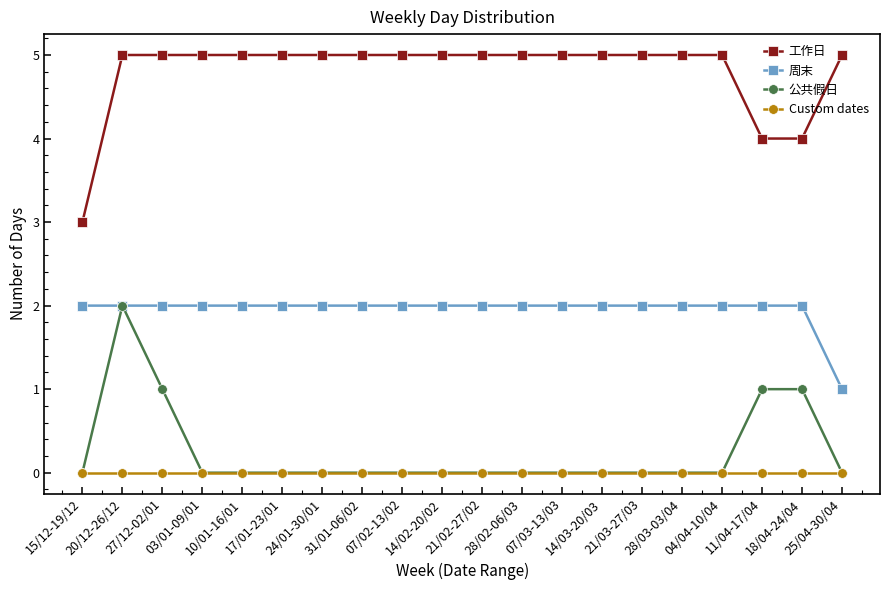

True or false: 周末 and 工作日 intersect in this chart.

False